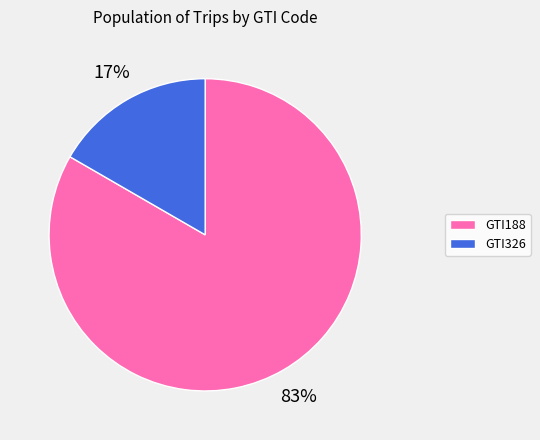

To the nearest percent, what percentage of the pie is GTI188?

83%